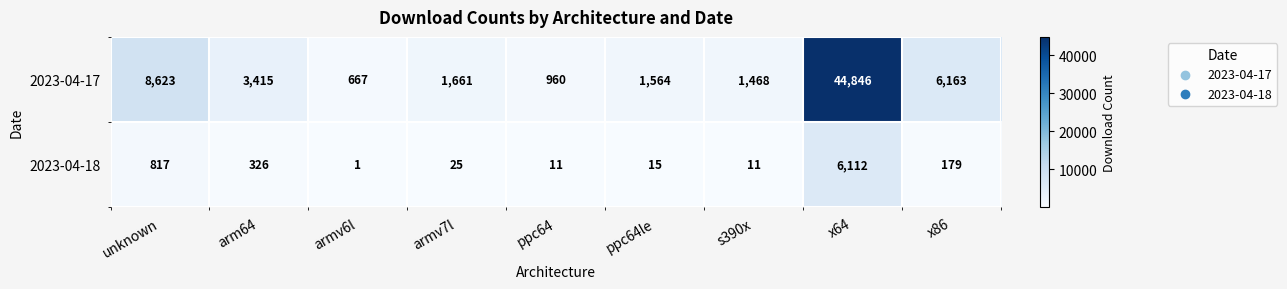

True or false: 2023-04-18 has a value of 17 at ppc64.

False